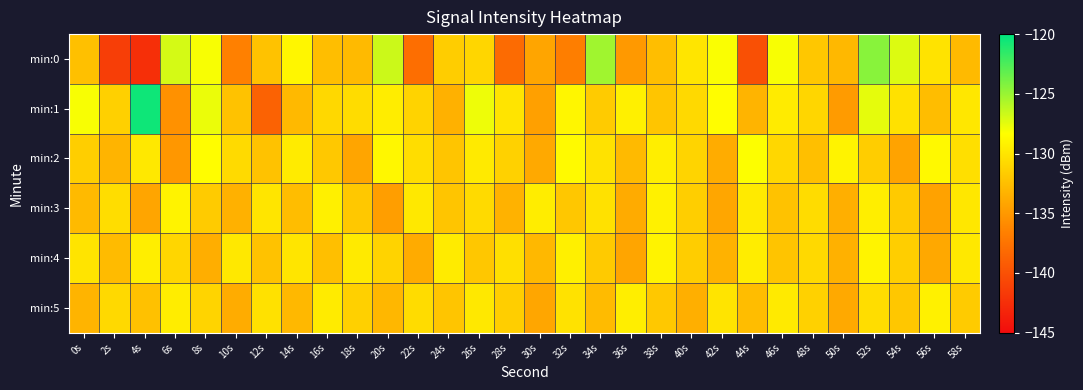

Which series has the largest total across all categories?

min:1